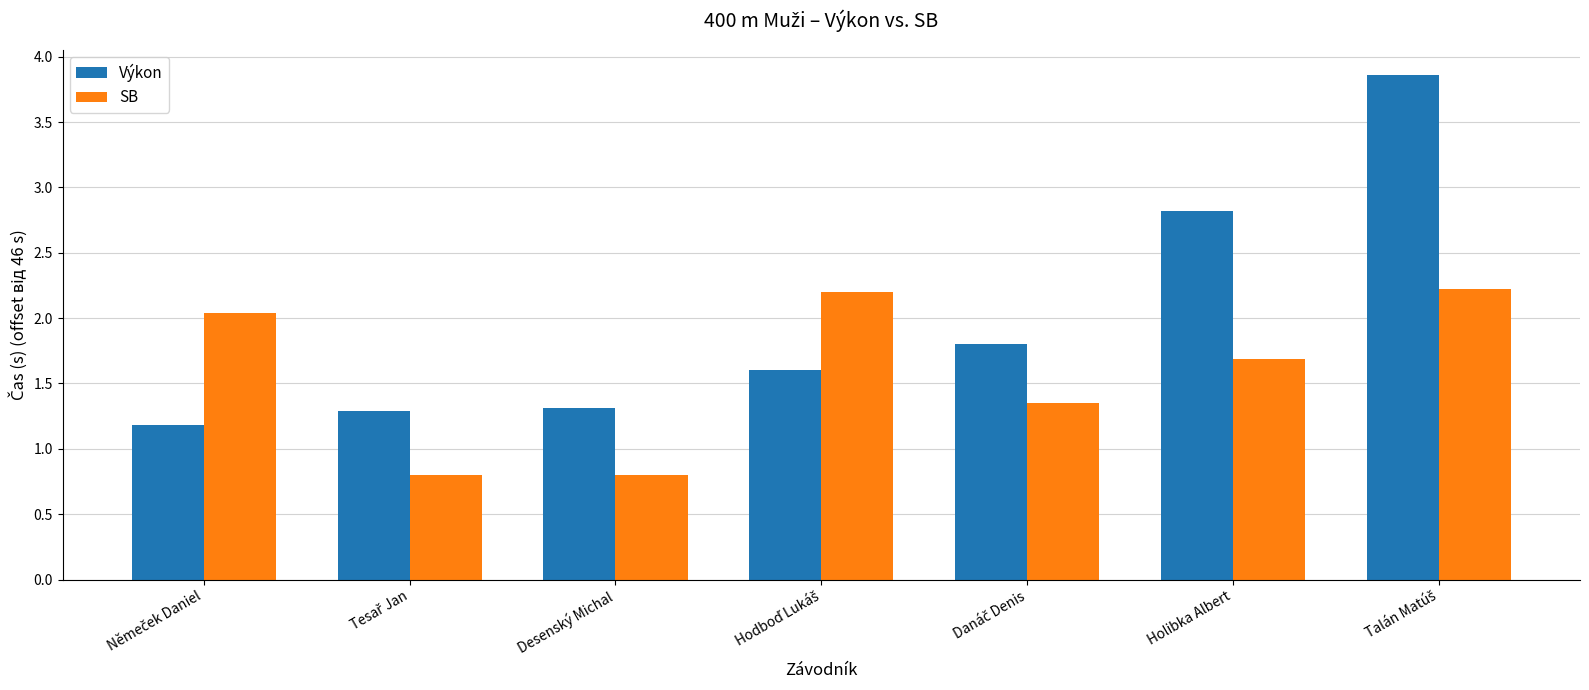

How many bars are there in total?

14